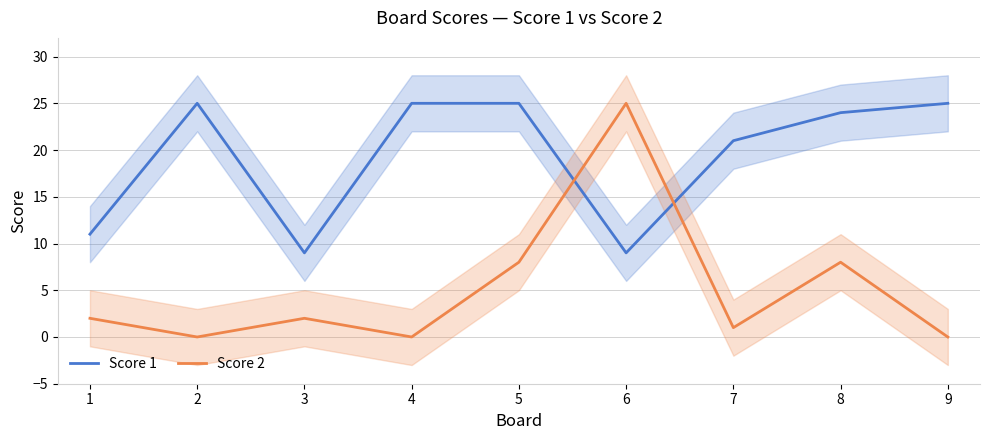

How many times do Score 2 and Score 1 cross each other?

2